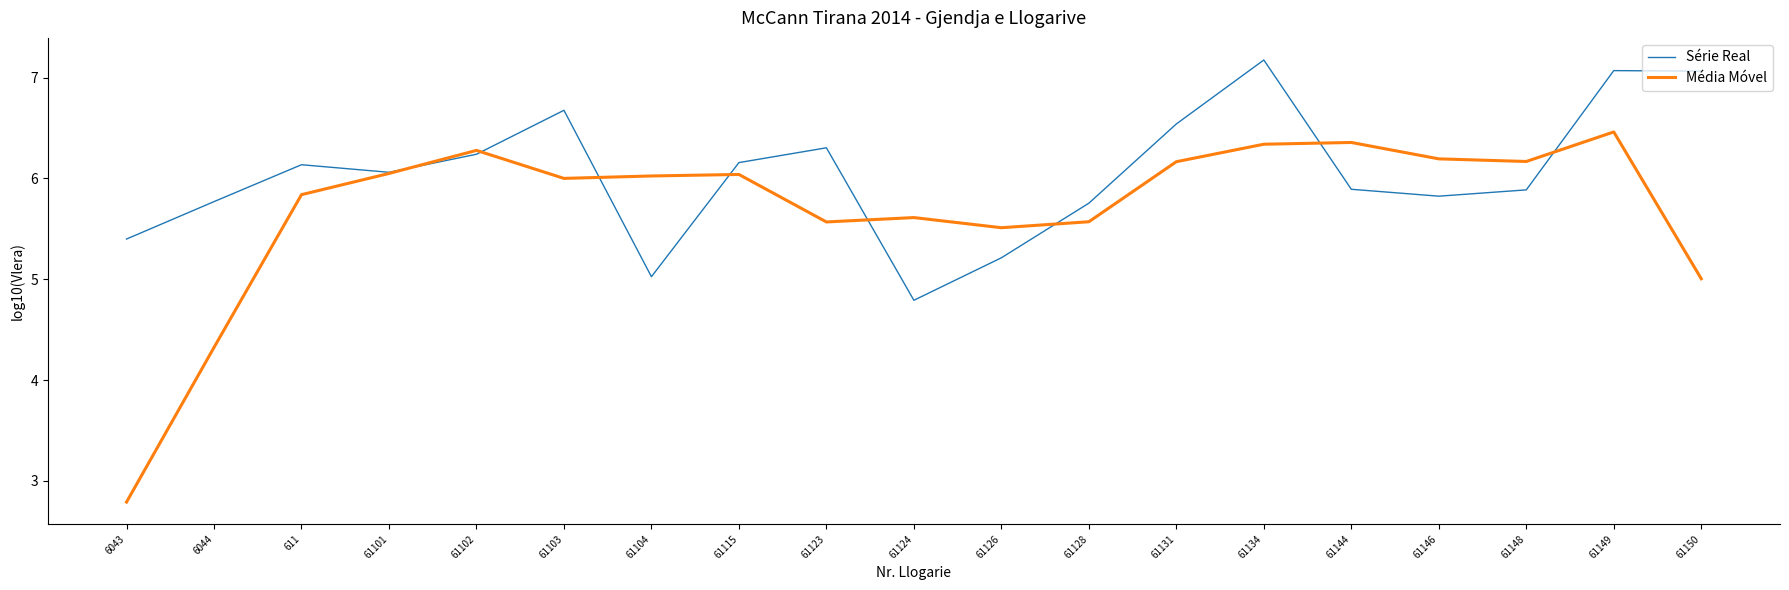

How many values in the Série Real series are below 6?

9